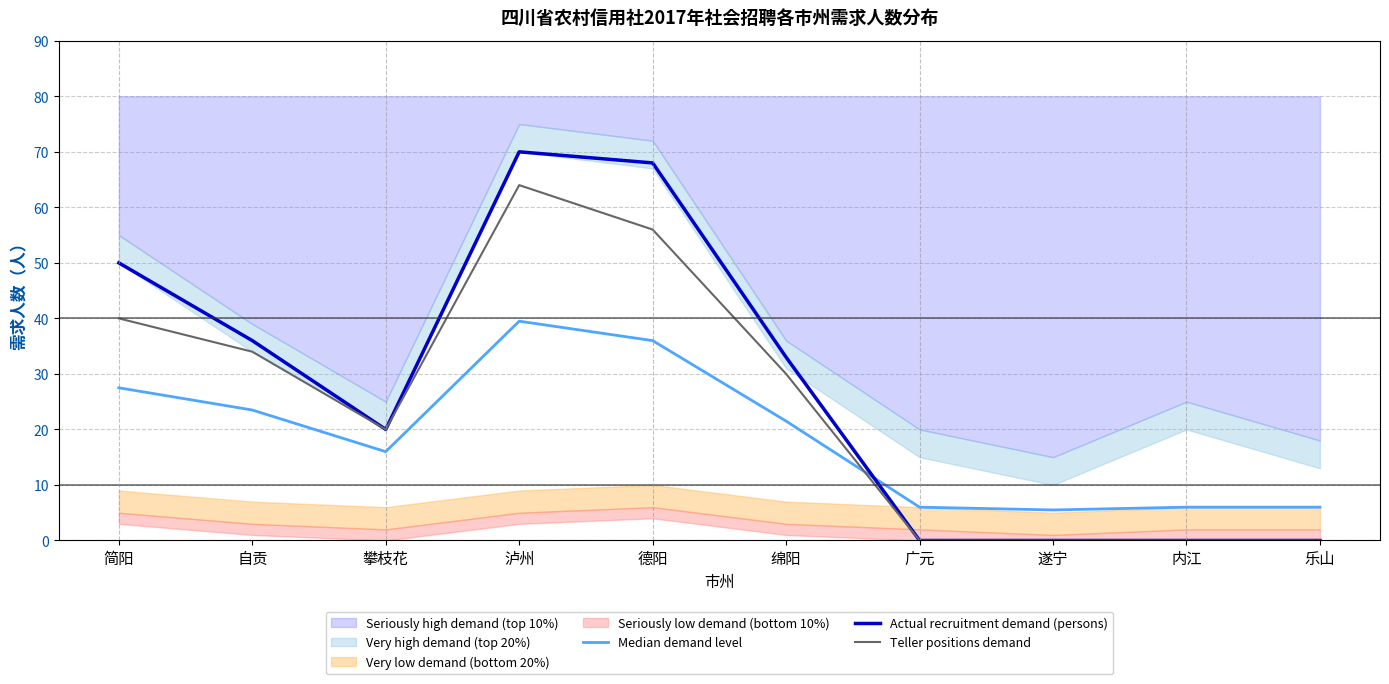

What is the label of the 2nd point from the right?

内江